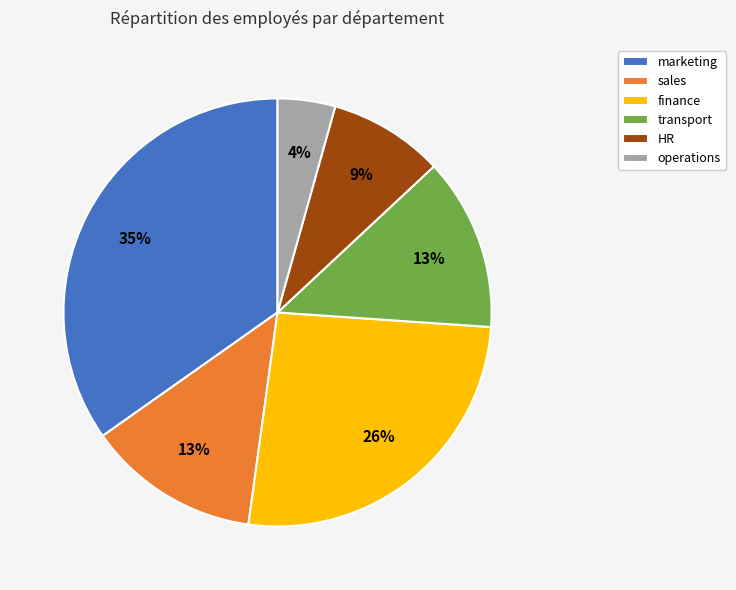

To the nearest percent, what percentage of the pie is finance?

26%